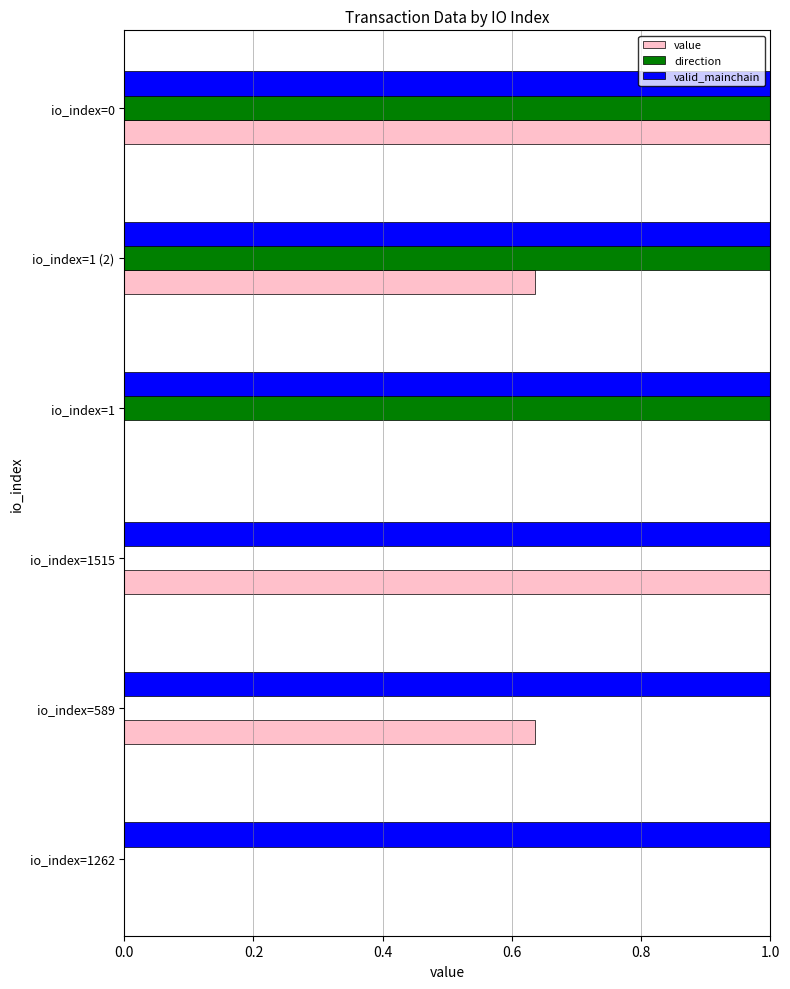

What is the maximum value shown in the chart?

1.0